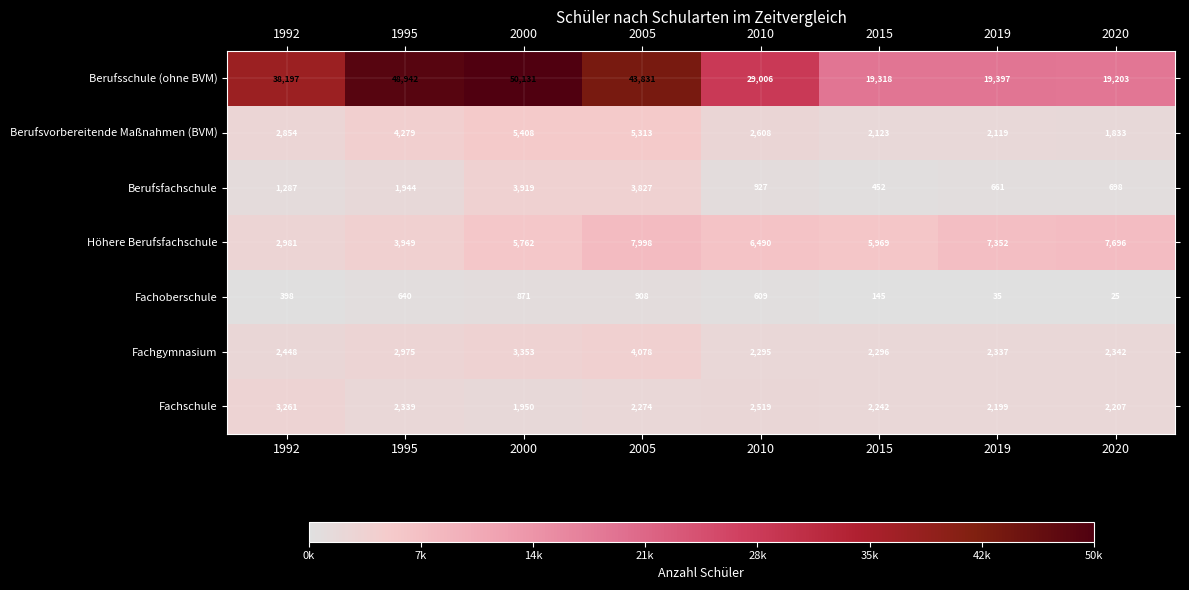

Is it true that Fachgymnasium equals 3641 at 1992?

False